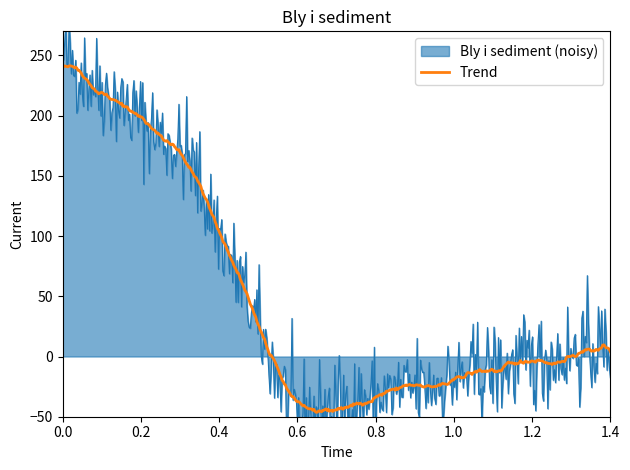

What is the maximum value for Trend?

241.4